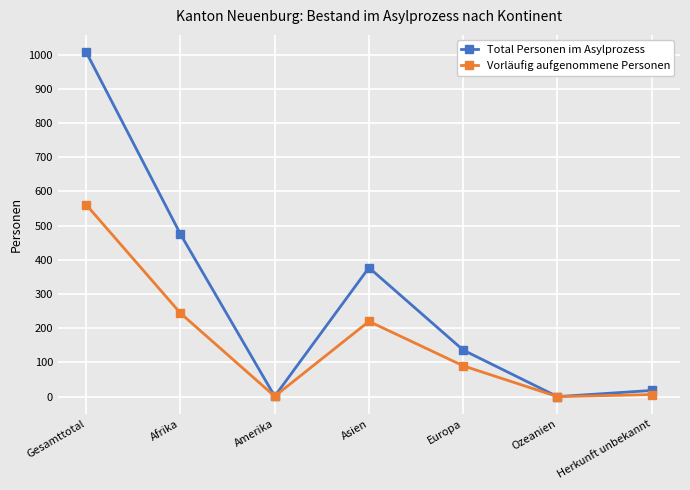

The value of Total Personen im Asylprozess at Afrika is 475. True or false?

True